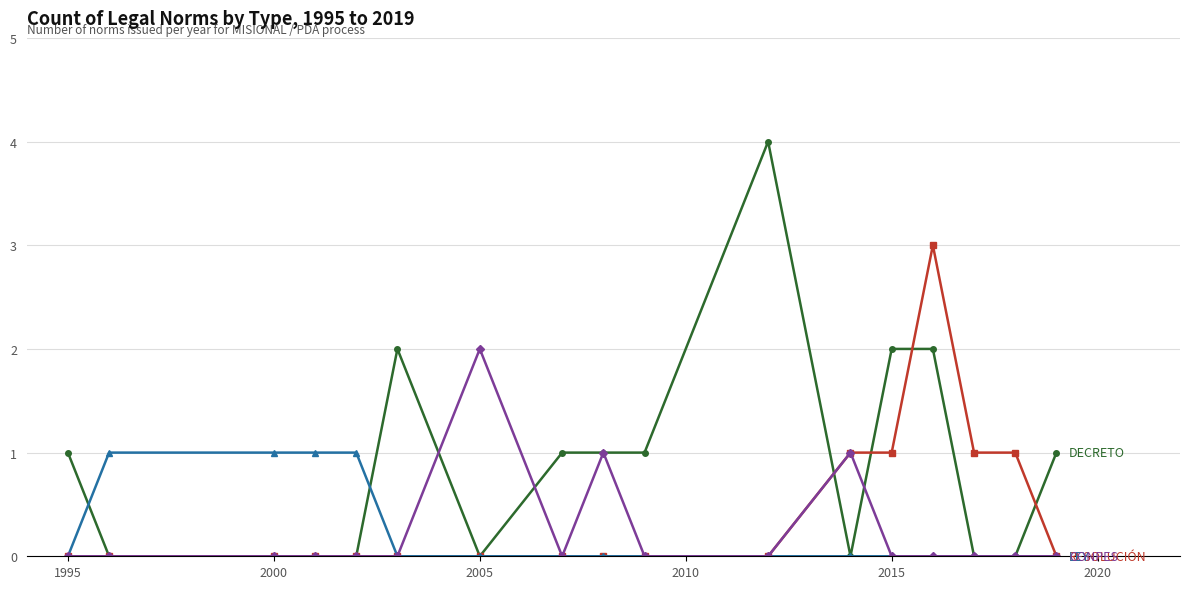

What is the maximum value shown in the chart?

4